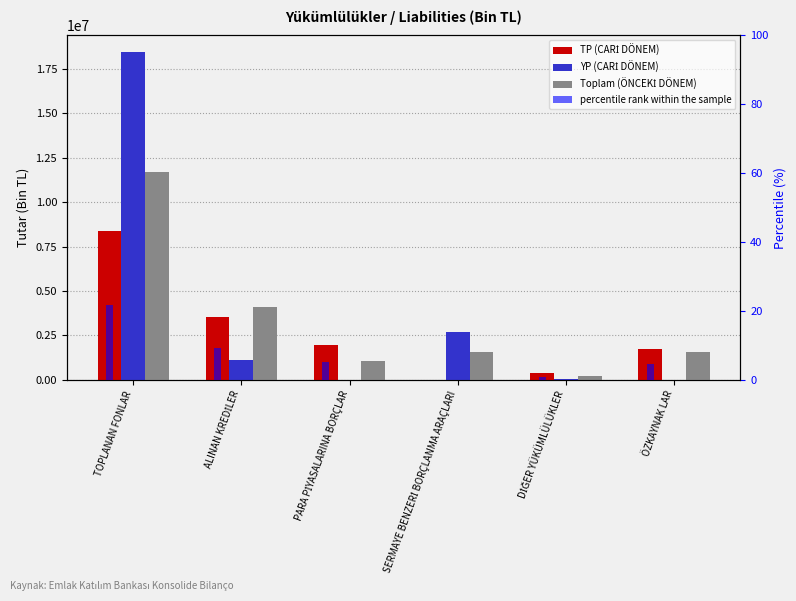

Where does the YP (CARİ DÖNEM) series first go above 1103031?

TOPLANAN FONLAR